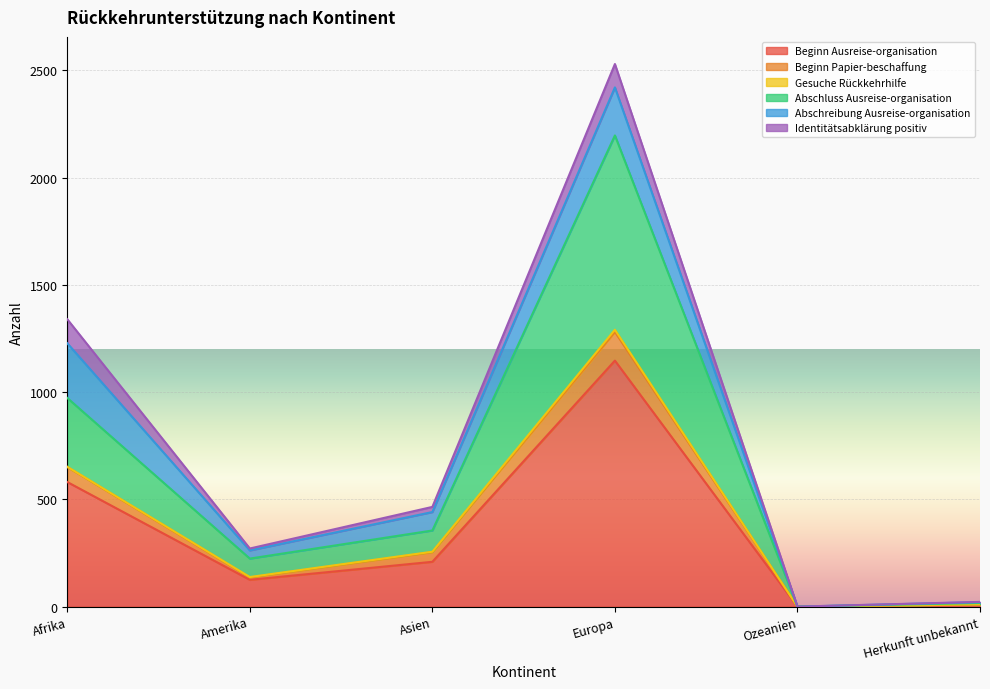

At which category is the sum across all series the highest?

Europa